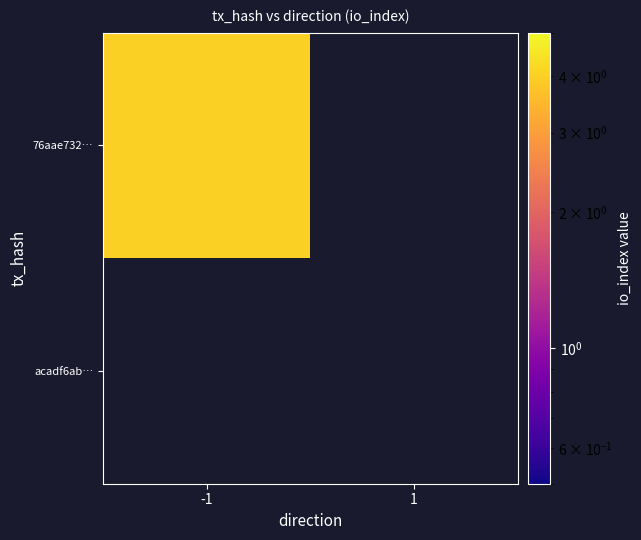

Rank the series at -1 from lowest to highest value.

acadf6ab55232b2ae7e8eae16fc25dcf6518a41, 76aae7321ace5c8baecbc9a1d3b1dd83dfe2e21